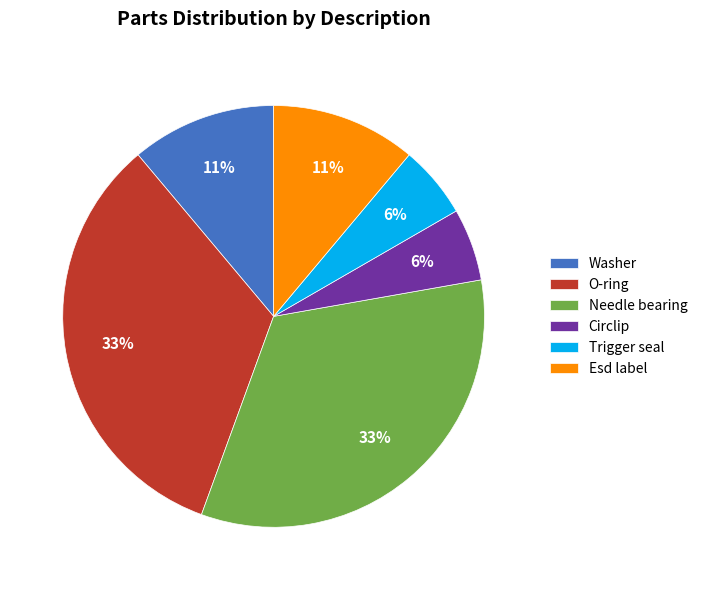

Between Washer and O-ring, which is larger?

O-ring